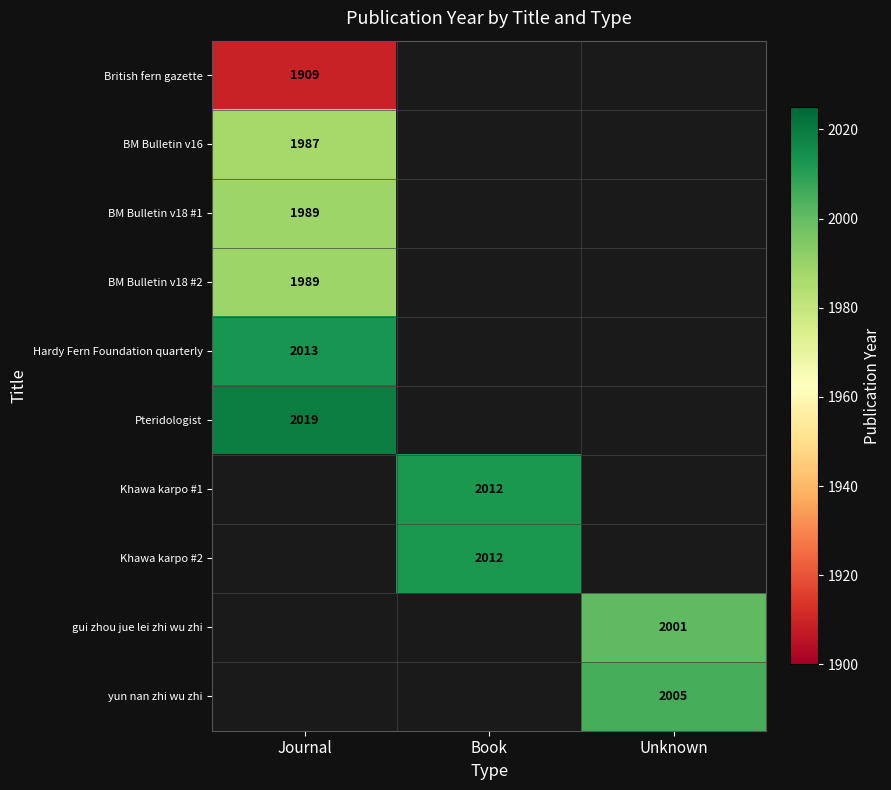

What is the smallest value displayed?

1909.0